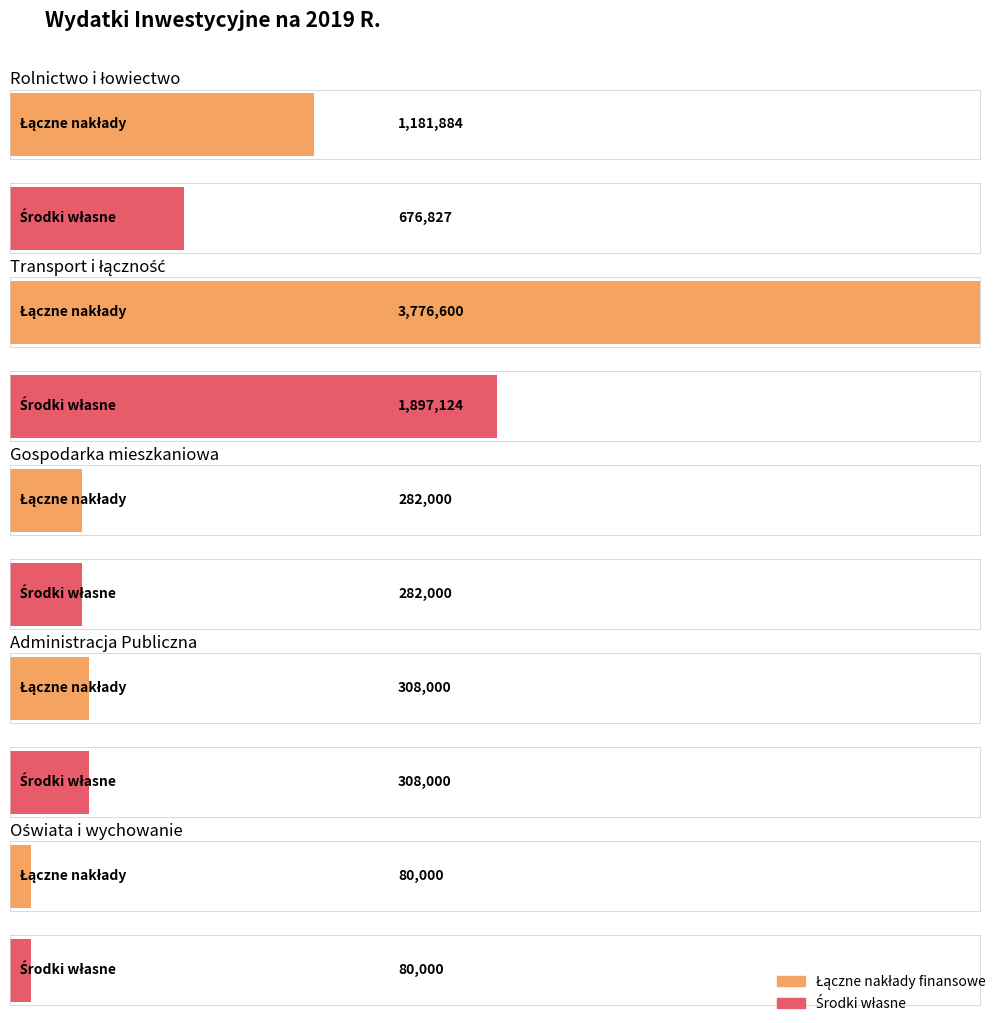

True or false: środki własne has a value of 970795 at Rolnictwo i łowiectwo.

False